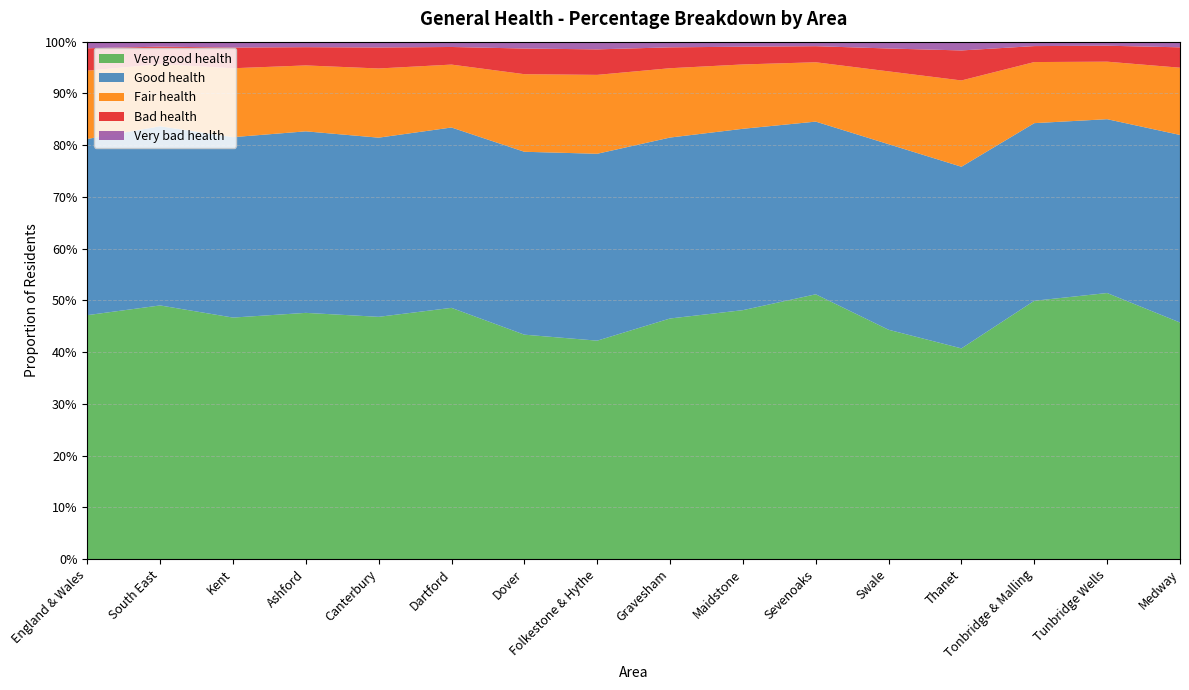

Reading right to left, what are all the values shown in this chart?

Very good health: Medway=0.5	Tunbridge Wells=0.5	Tonbridge & Malling=0.5	Thanet=0.4	Swale=0.4	Sevenoaks=0.5	Maidstone=0.5	Gravesham=0.5	Folkestone & Hythe=0.4	Dover=0.4	Dartford=0.5	Canterbury=0.5	Ashford=0.5	Kent=0.5	South East=0.5	England & Wales=0.5
Good health: Medway=0.4	Tunbridge Wells=0.3	Tonbridge & Malling=0.3	Thanet=0.4	Swale=0.4	Sevenoaks=0.3	Maidstone=0.4	Gravesham=0.3	Folkestone & Hythe=0.4	Dover=0.4	Dartford=0.3	Canterbury=0.3	Ashford=0.4	Kent=0.3	South East=0.3	England & Wales=0.3
Fair health: Medway=0.1	Tunbridge Wells=0.1	Tonbridge & Malling=0.1	Thanet=0.2	Swale=0.1	Sevenoaks=0.1	Maidstone=0.1	Gravesham=0.1	Folkestone & Hythe=0.2	Dover=0.1	Dartford=0.1	Canterbury=0.1	Ashford=0.1	Kent=0.1	South East=0.1	England & Wales=0.1
Bad health: Medway=0.0	Tunbridge Wells=0.0	Tonbridge & Malling=0.0	Thanet=0.1	Swale=0.0	Sevenoaks=0.0	Maidstone=0.0	Gravesham=0.0	Folkestone & Hythe=0.0	Dover=0.0	Dartford=0.0	Canterbury=0.0	Ashford=0.0	Kent=0.0	South East=0.0	England & Wales=0.0
Very bad health: Medway=0.0	Tunbridge Wells=0.0	Tonbridge & Malling=0.0	Thanet=0.0	Swale=0.0	Sevenoaks=0.0	Maidstone=0.0	Gravesham=0.0	Folkestone & Hythe=0.0	Dover=0.0	Dartford=0.0	Canterbury=0.0	Ashford=0.0	Kent=0.0	South East=0.0	England & Wales=0.0